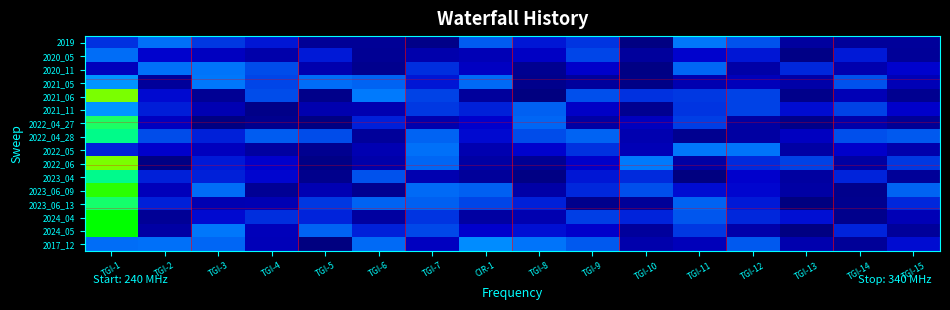

Between TGI-14 and TGI-12, which is larger?

TGI-12